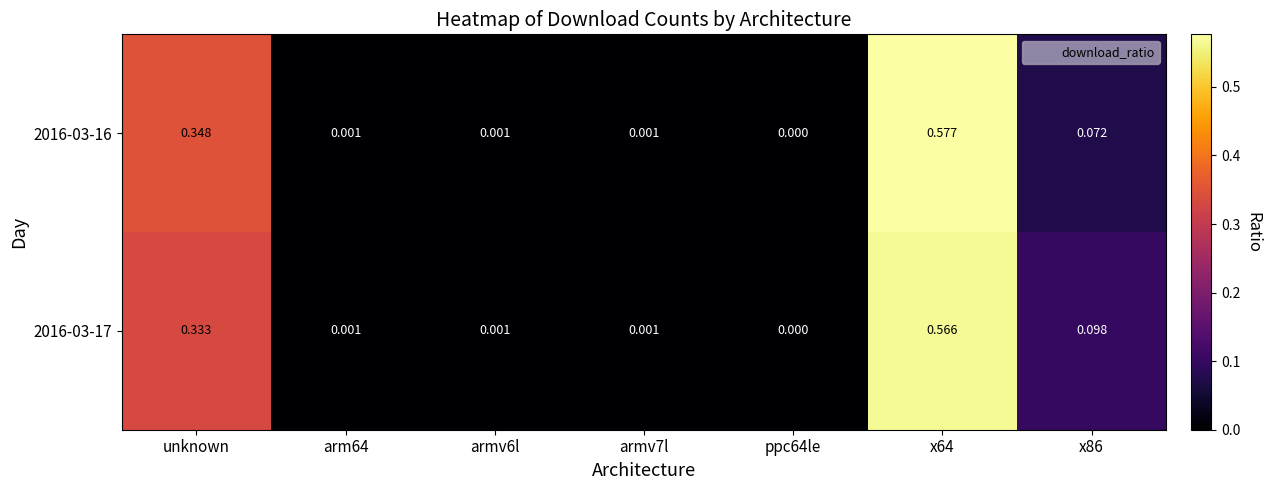

Is the value of 2016-03-16 at arm64 greater than the value of 2016-03-17 at x86?

No